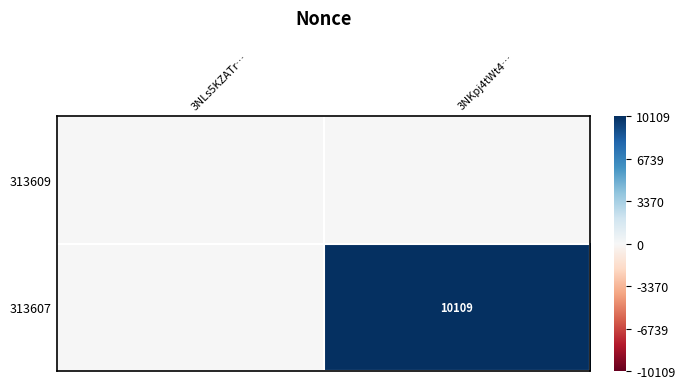

The 313607 series shows 10109 at 3NKpj4tWt4…. True or false?

True